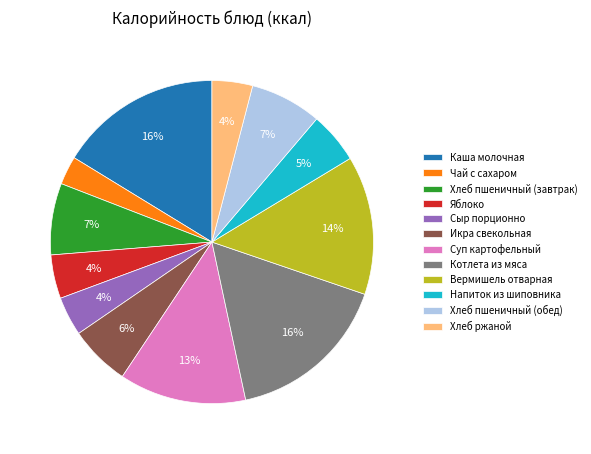

Between Хлеб пшеничный (обед) and Чай с сахаром, which is larger?

Хлеб пшеничный (обед)